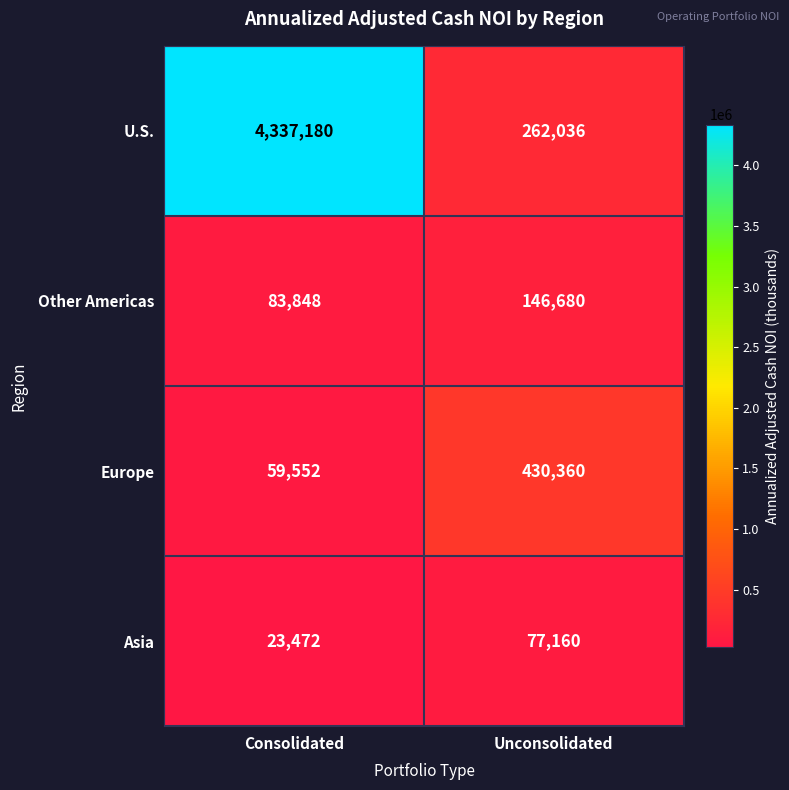

Reading left to right, extract all data points from this chart.

U.S.: 4337180	262036
Other Americas: 83848	146680
Europe: 59552	430360
Asia: 23472	77160